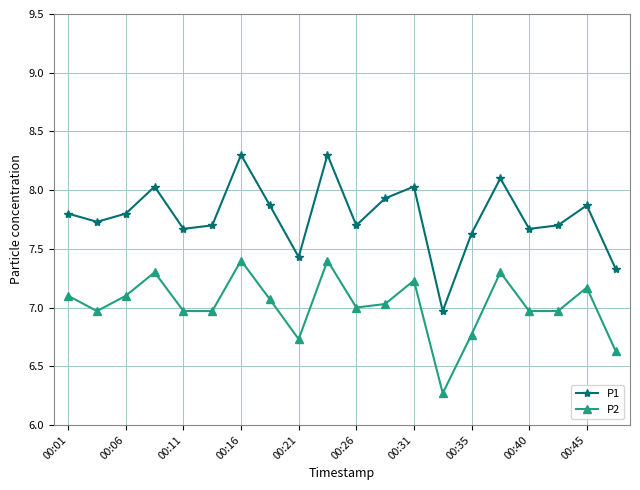

How many lines are shown in the chart?

2